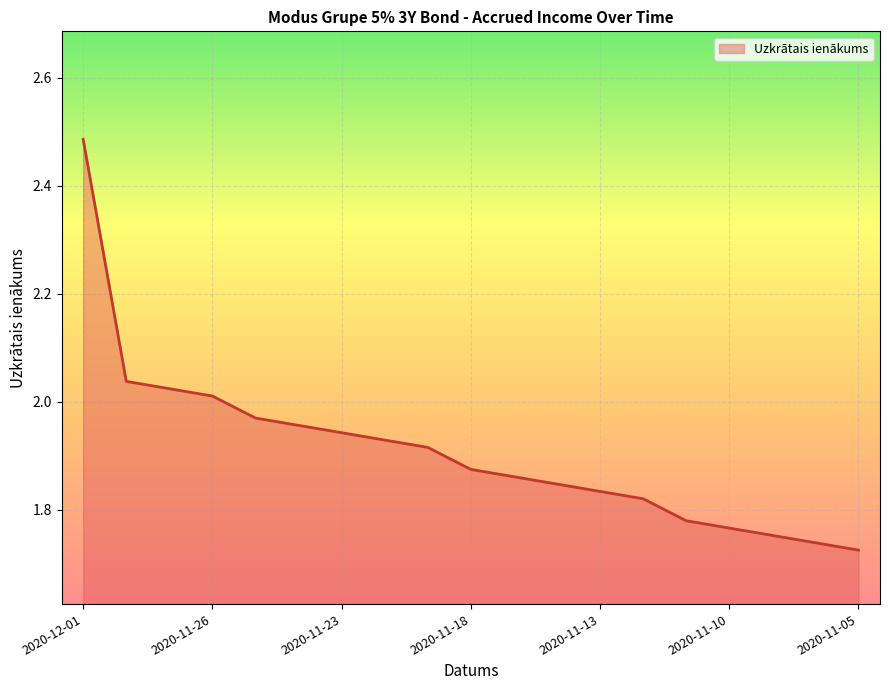

What is the difference between the maximum and minimum values?

0.8